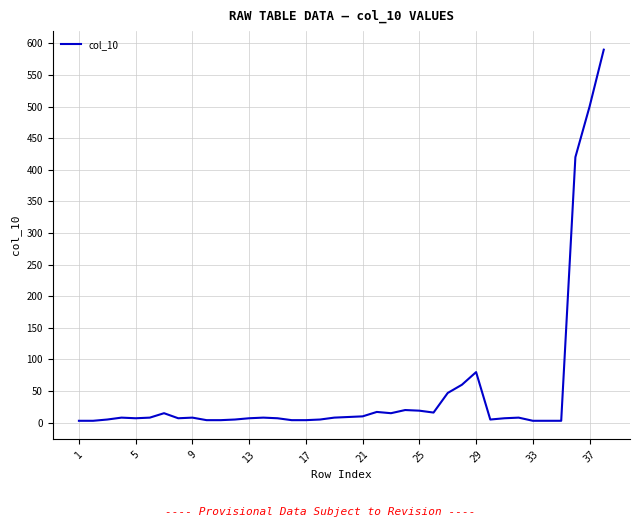

What is the greatest value displayed?

590